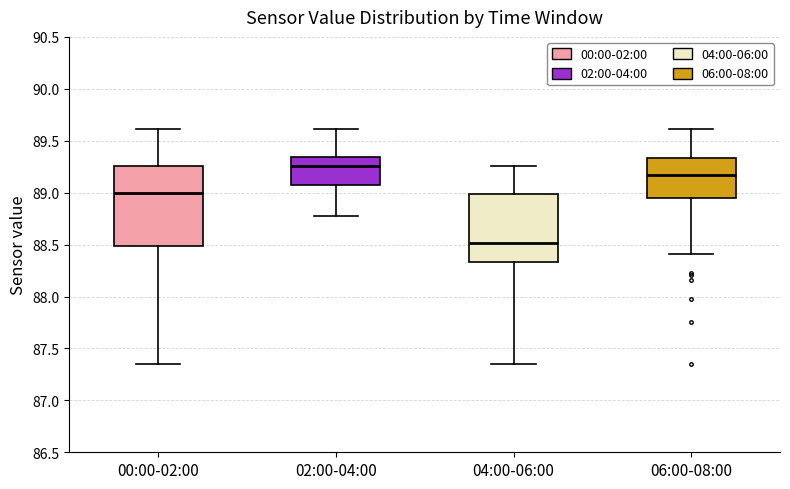

Which box is the tallest, from its lower edge to its upper edge?

00:00-02:00